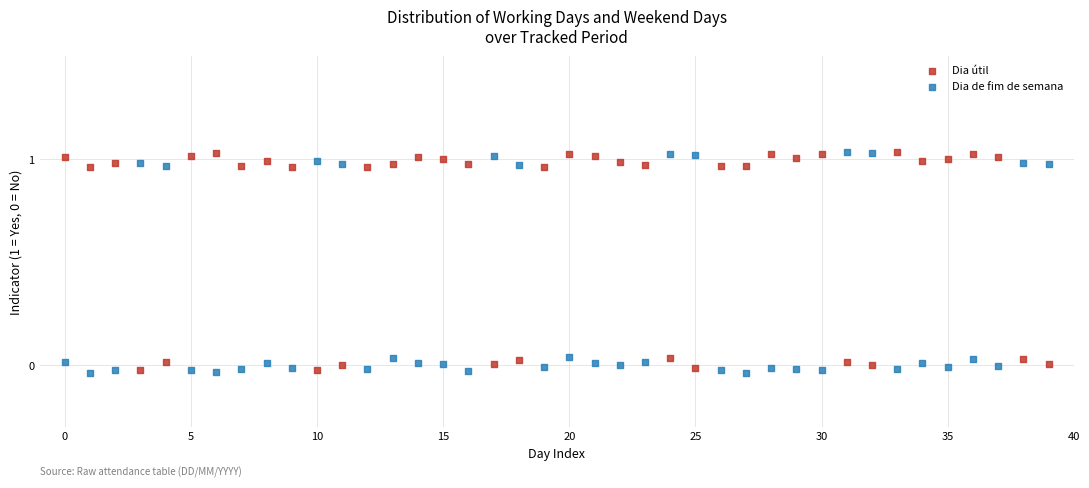

Across all data points, what is the range of Y values (max minus min)?

1.1